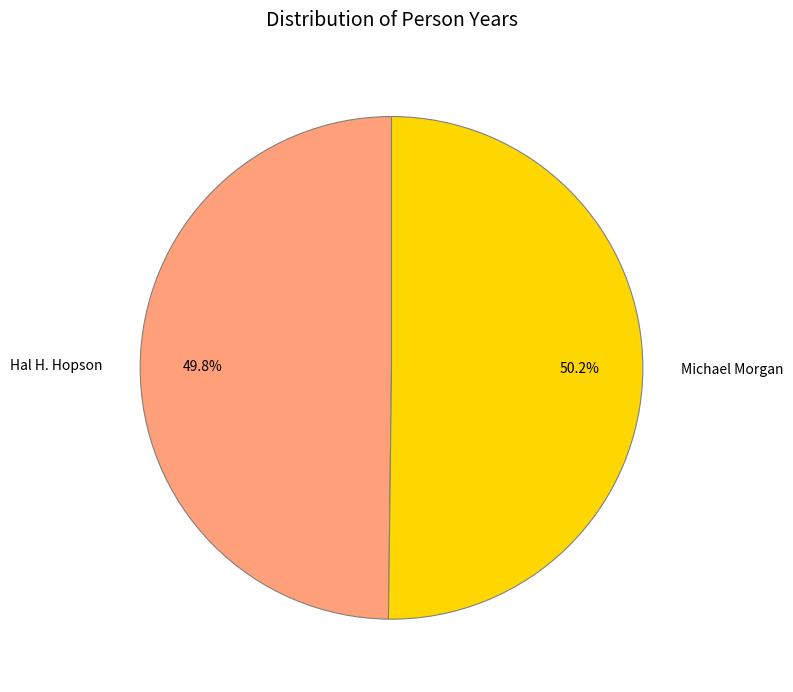

How many segments does this pie chart have?

2